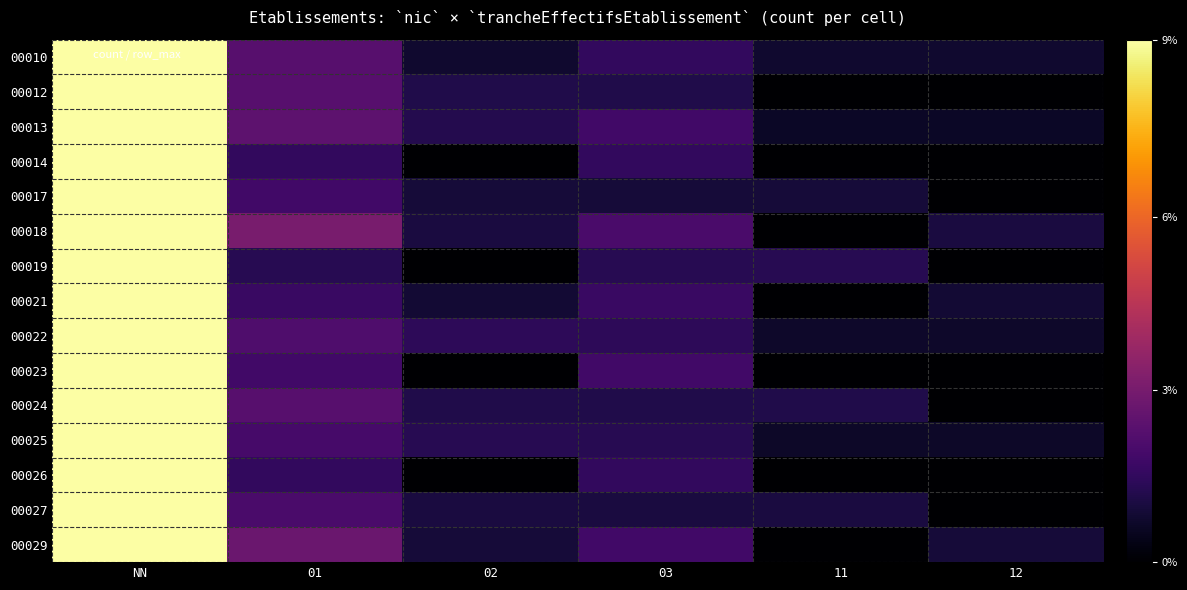

At 12, list the series in order from largest to smallest.

00018, 00029, 00021, 00010, 00022, 00025, 00013, 00012, 00014, 00017, 00019, 00023, 00024, 00026, 00027